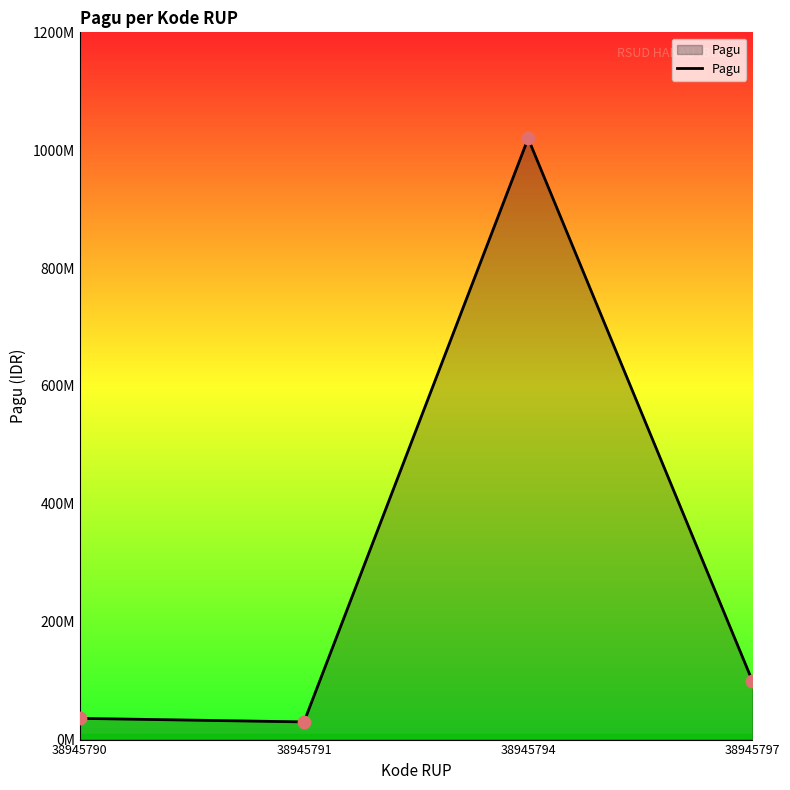

Does the chart have visible grid lines?

No